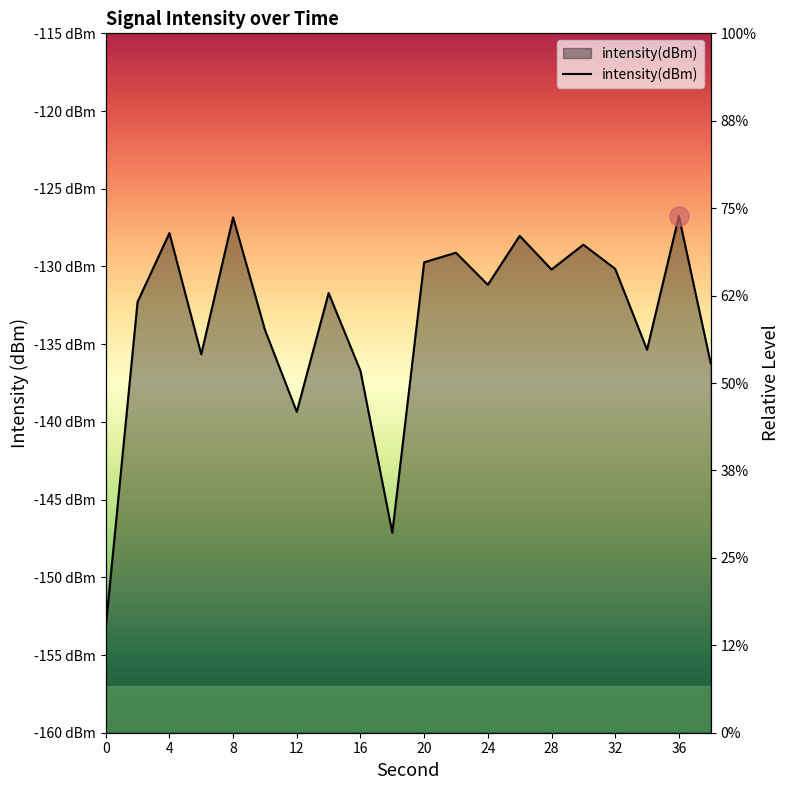

How many lines are shown in the chart?

1